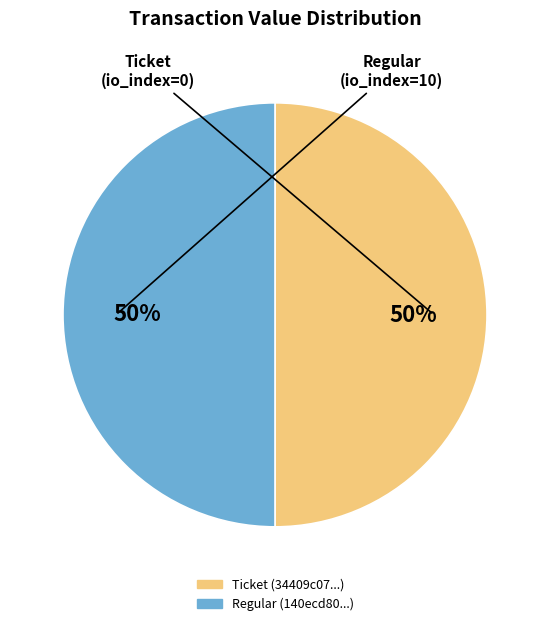

To the nearest percent, what is the average slice percentage?

50%